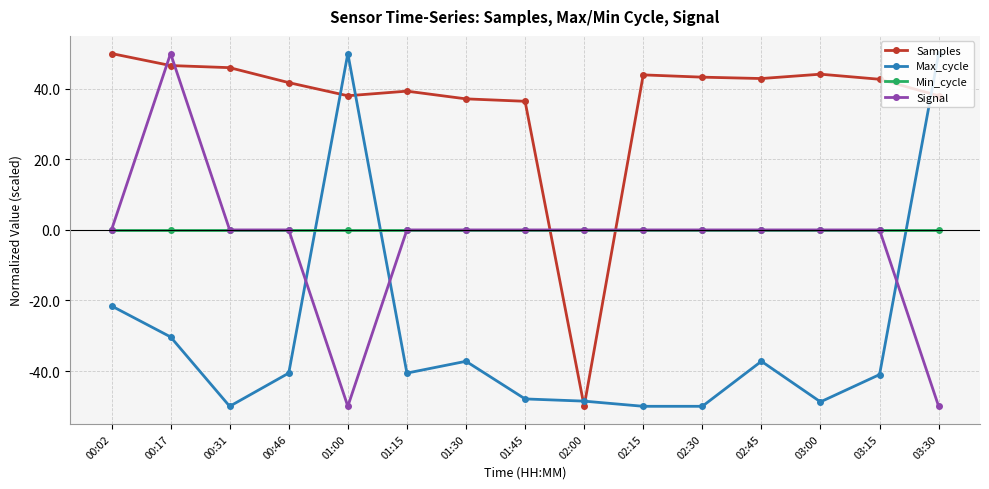

At which label does Max_cycle first exceed -40?

00:02